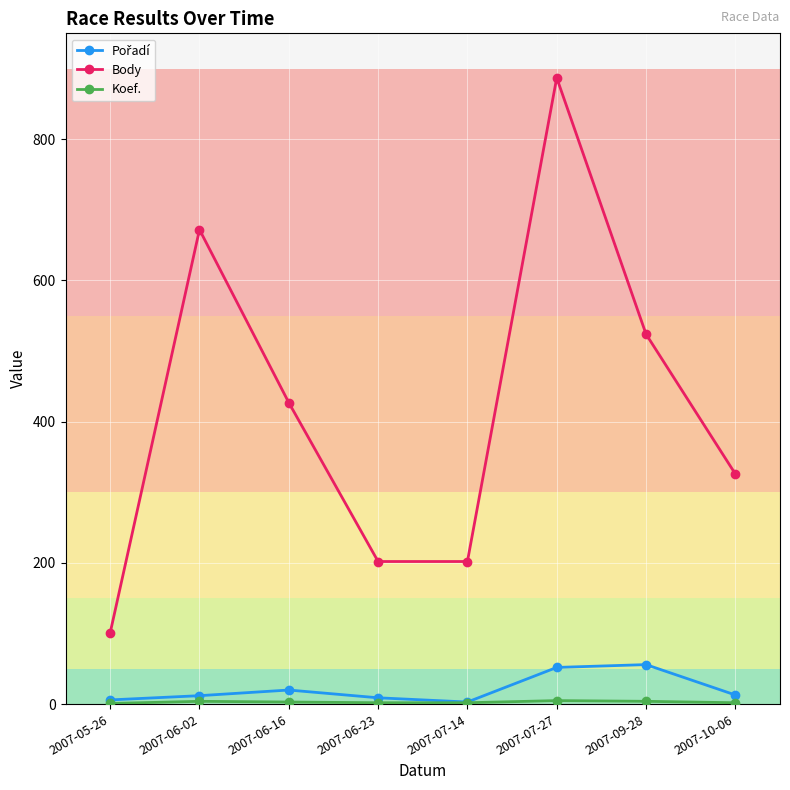

What is the minimum value shown in the chart?

1